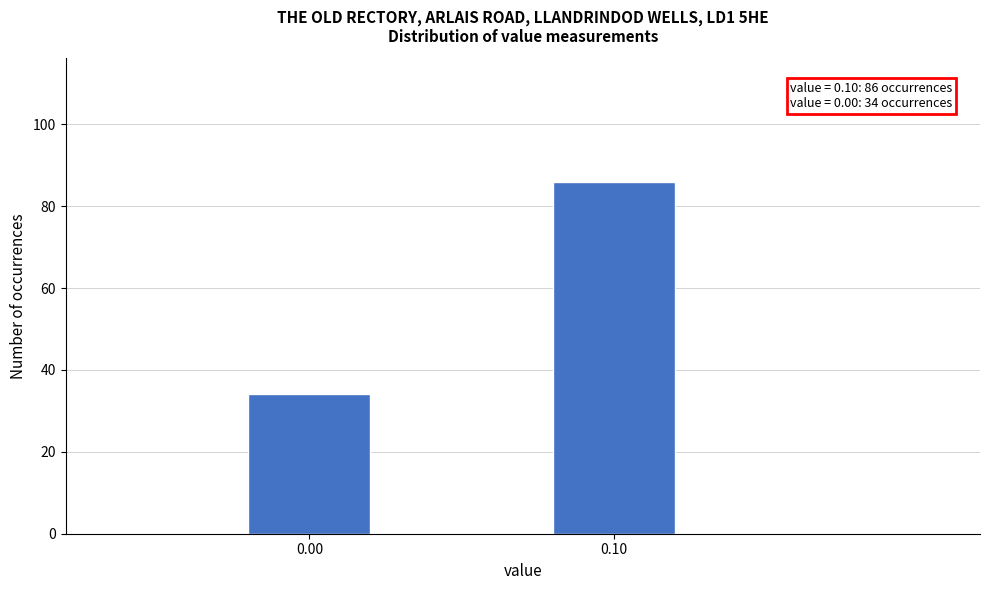

Reading left to right, list all the values displayed in this chart.

0.00=34	0.10=86